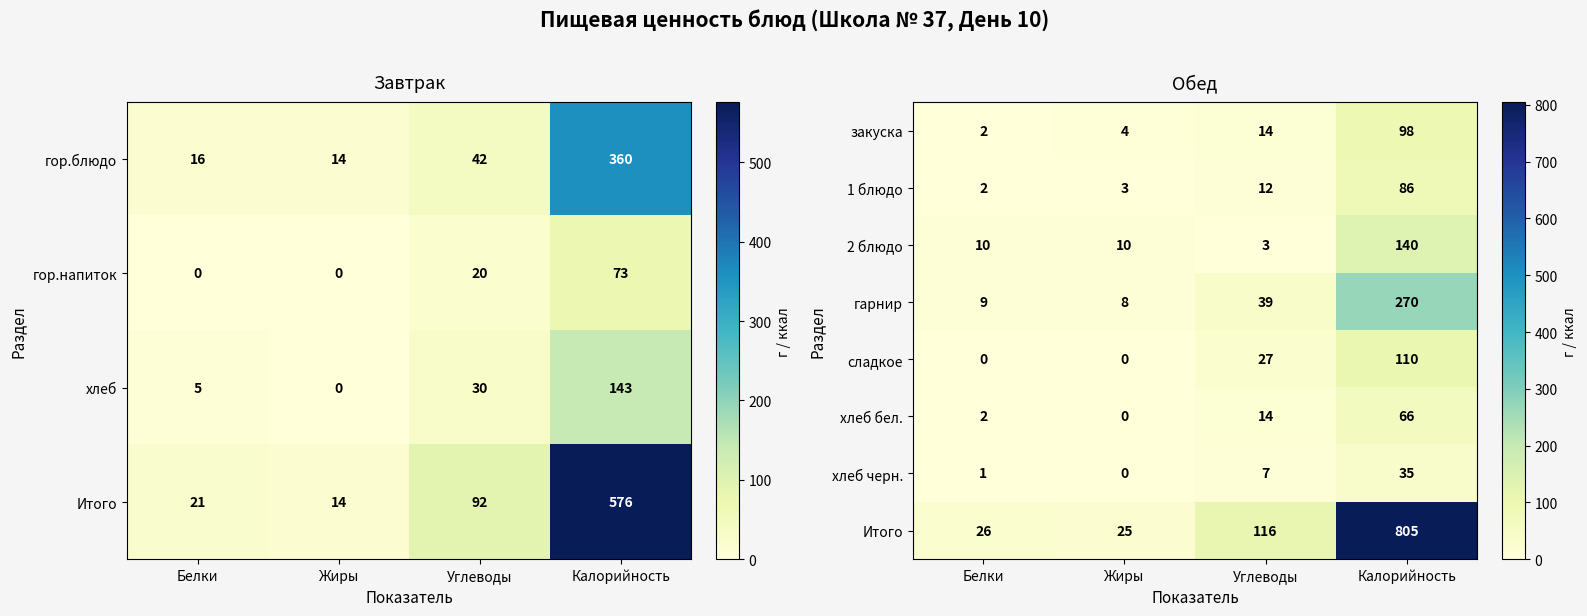

How many data points in хлеб черн. are less than 7?

2